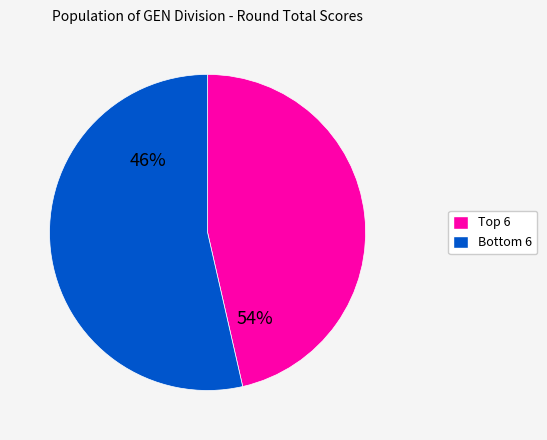

Is there any slice that represents more than half of the pie?

Yes